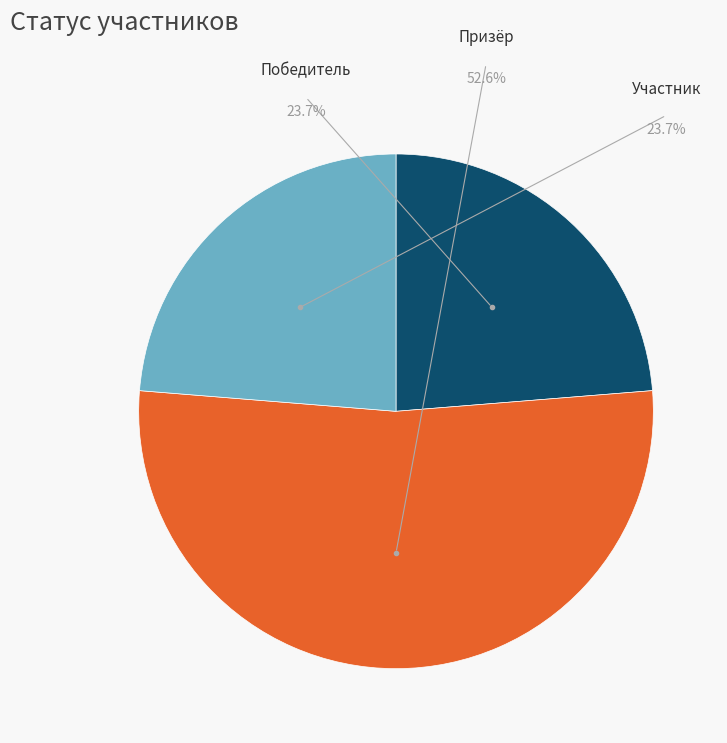

Does any single category account for the majority?

Yes